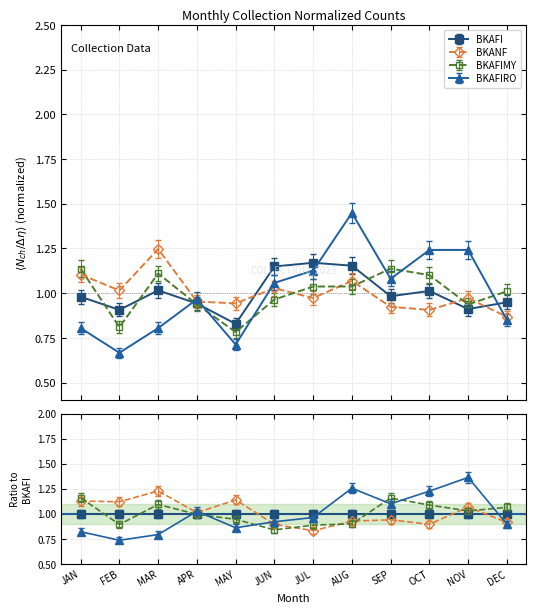

Is this an area chart (filled region under the line)?

No